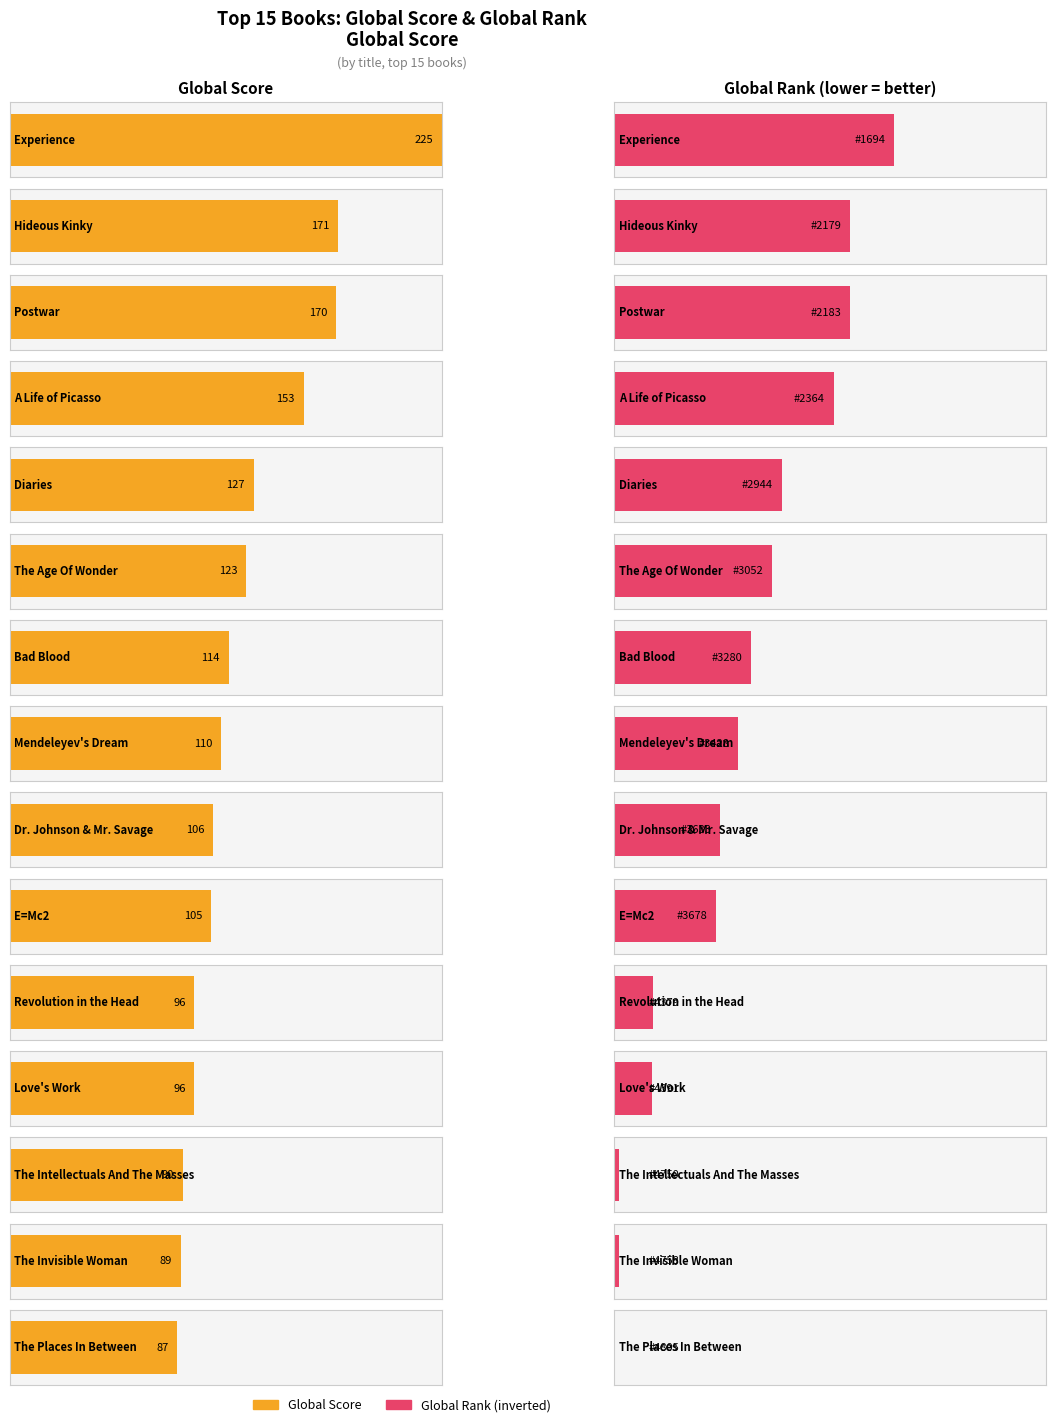

What is the sum of the Average Score values at The Age Of Wonder and The Invisible Woman?

212